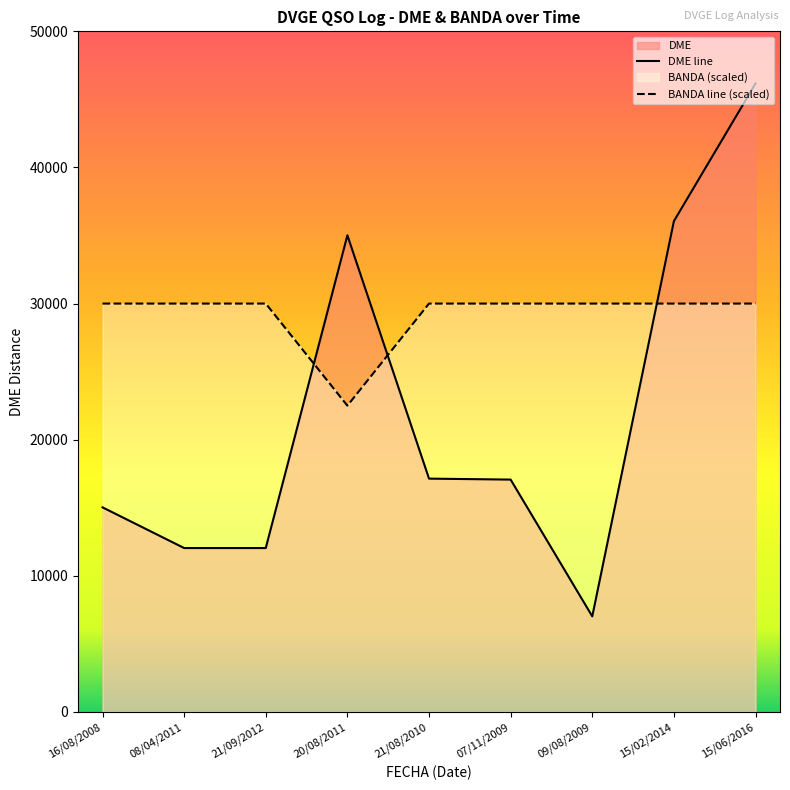

Does the chart display data point markers on the line(s)?

No